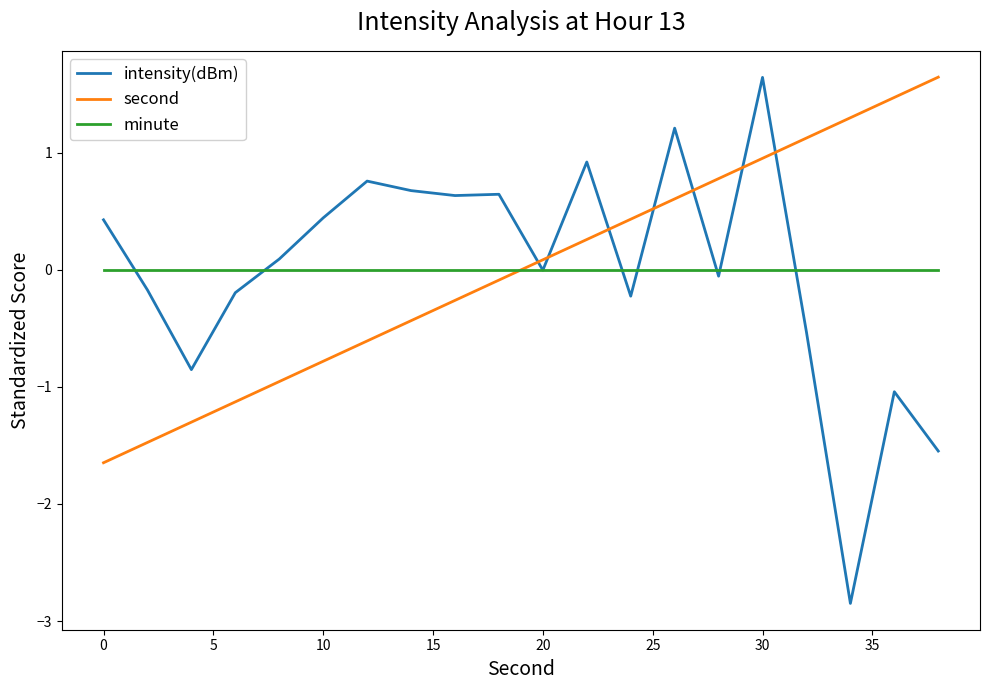

Which series has the widest spread of values?

intensity(dBm)